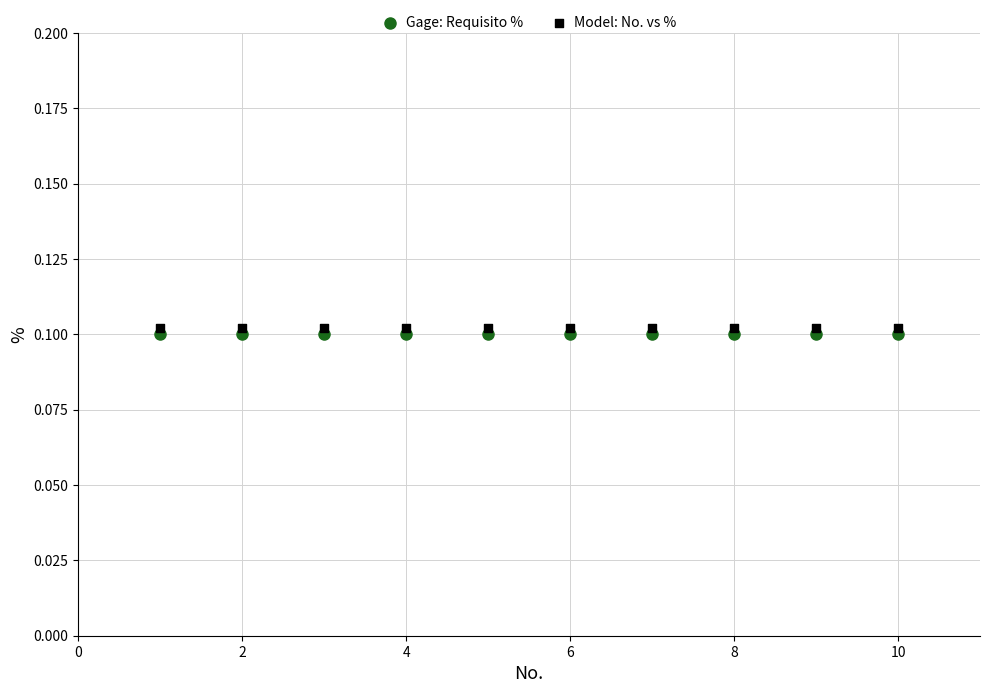

Which series reaches the minimum Y coordinate?

Gage: Requisito %